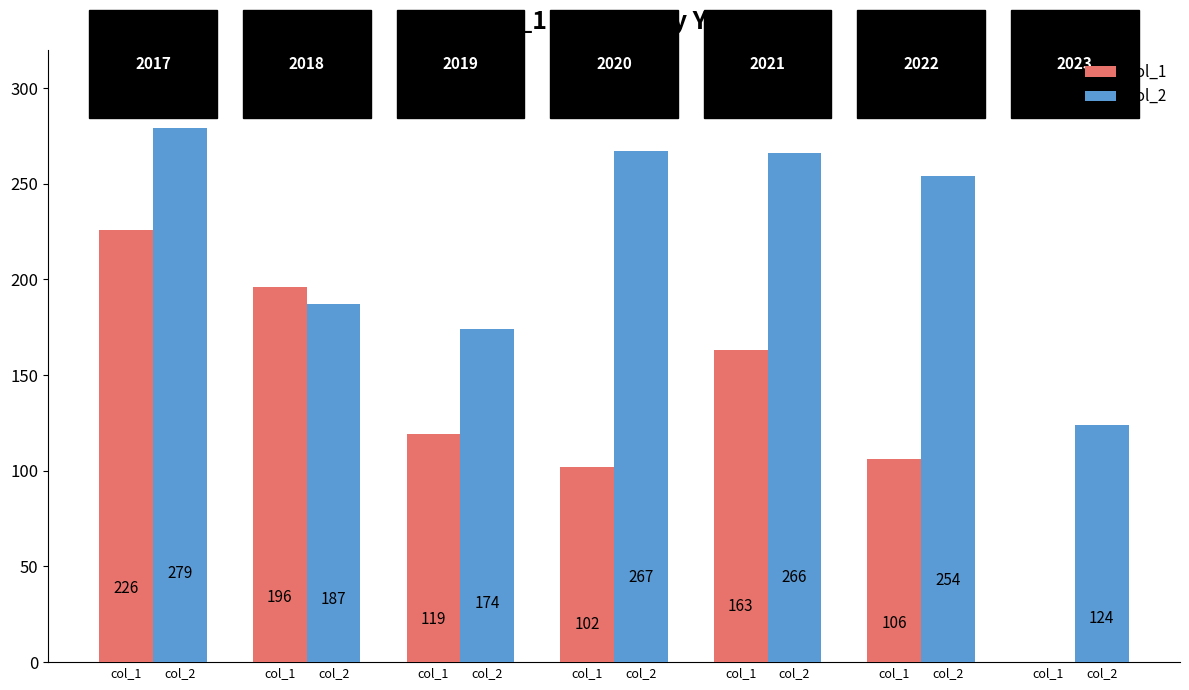

The col_1 series shows 126 at col_1. True or false?

False